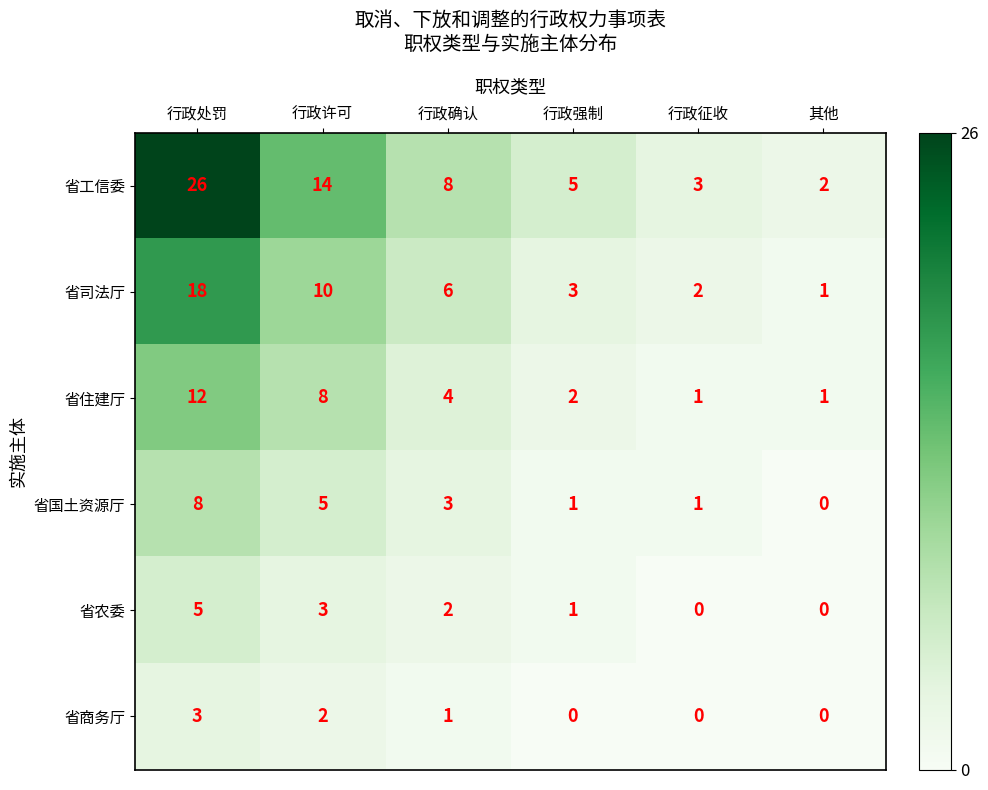

At which category is the sum across all series the highest?

行政处罚